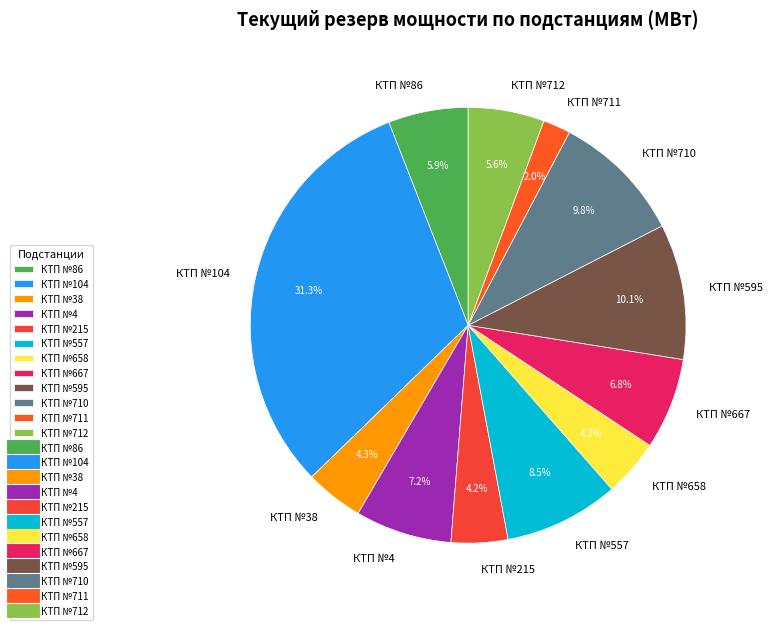

Is there a majority slice in this chart?

No